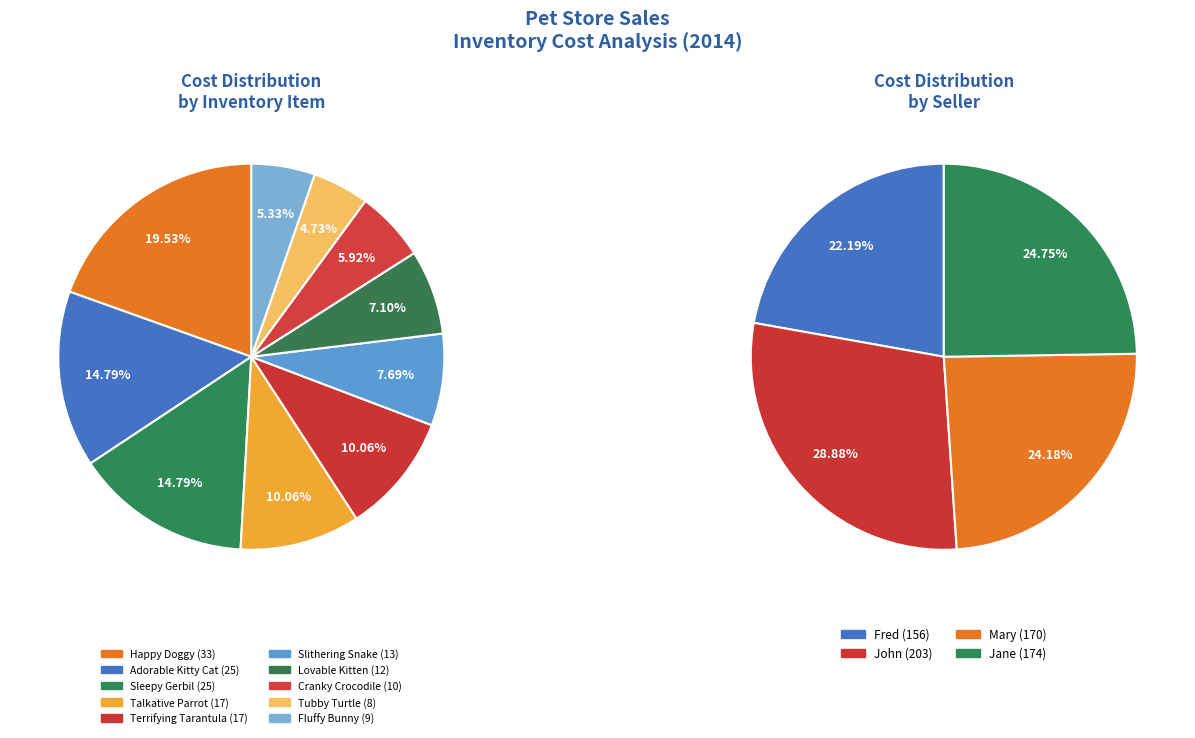

Which category has the biggest portion of the pie?

Happy Doggy